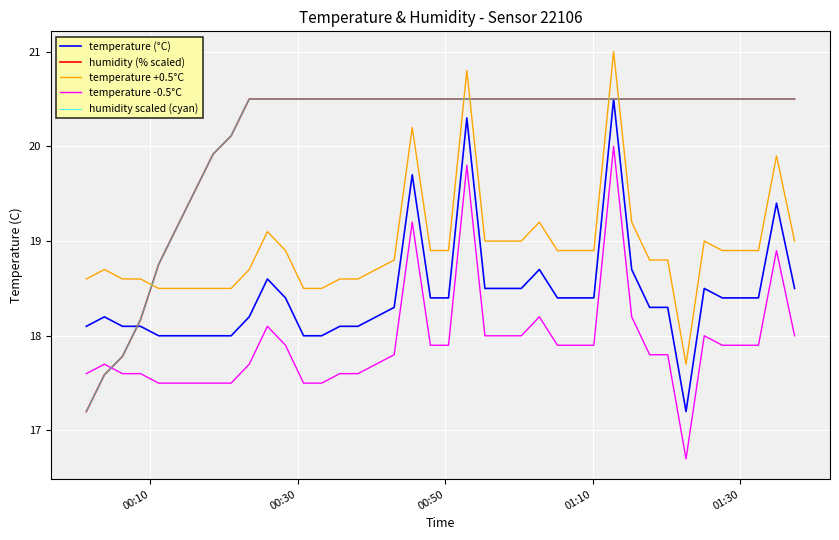

At which label does temperature (°C) first exceed 18?

00:10